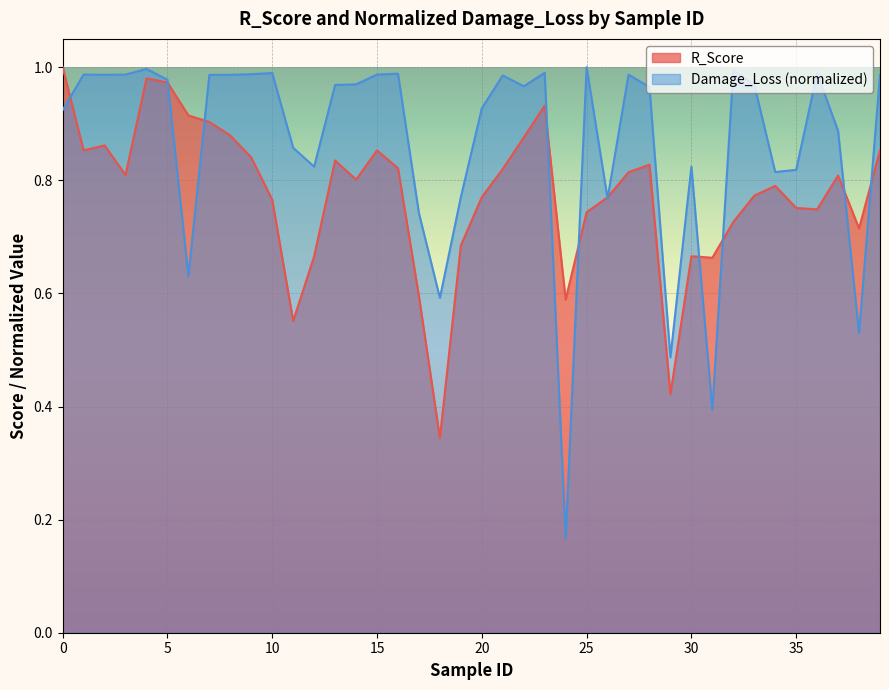

At which label does R_Score reach its minimum?

18